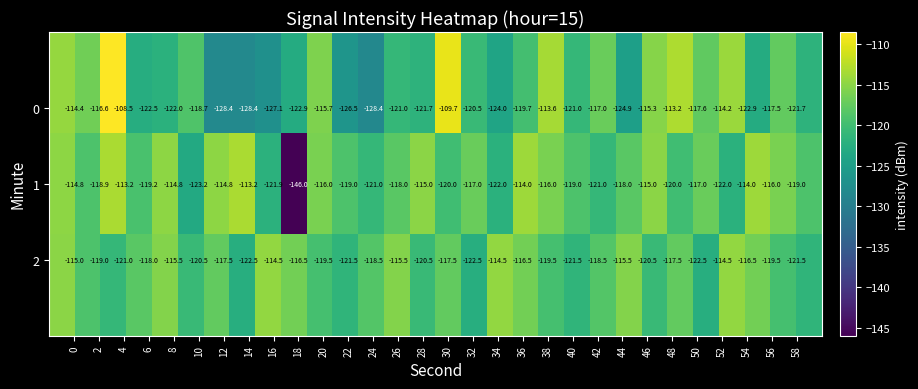

How many series are shown in this chart?

3